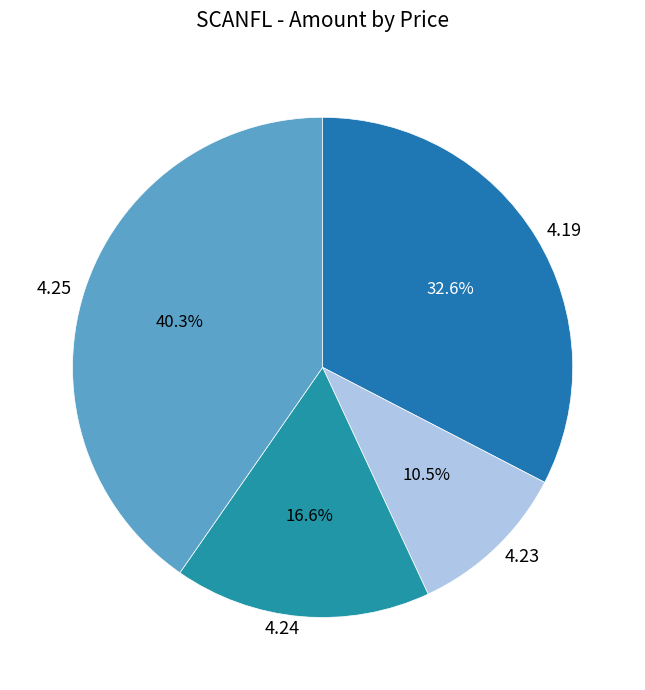

Is there a majority slice in this chart?

No